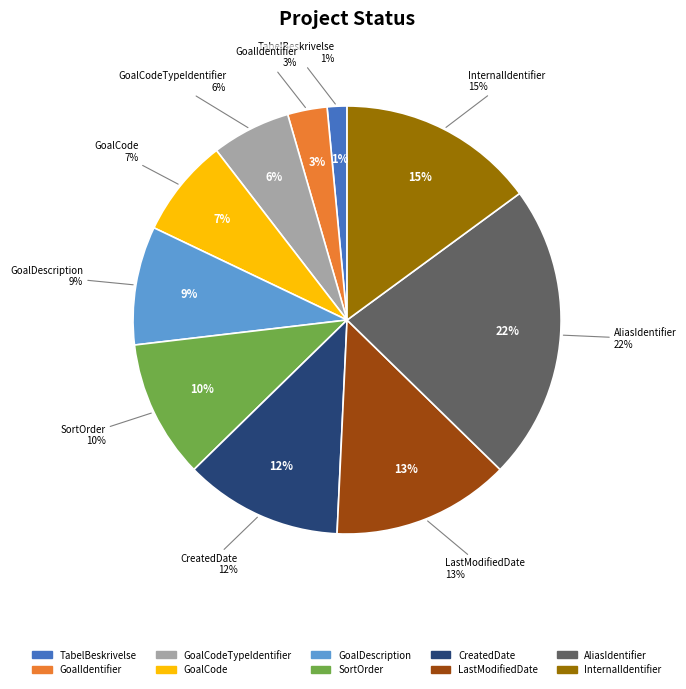

Combined, do InternalIdentifier and GoalCode account for over 50%?

No